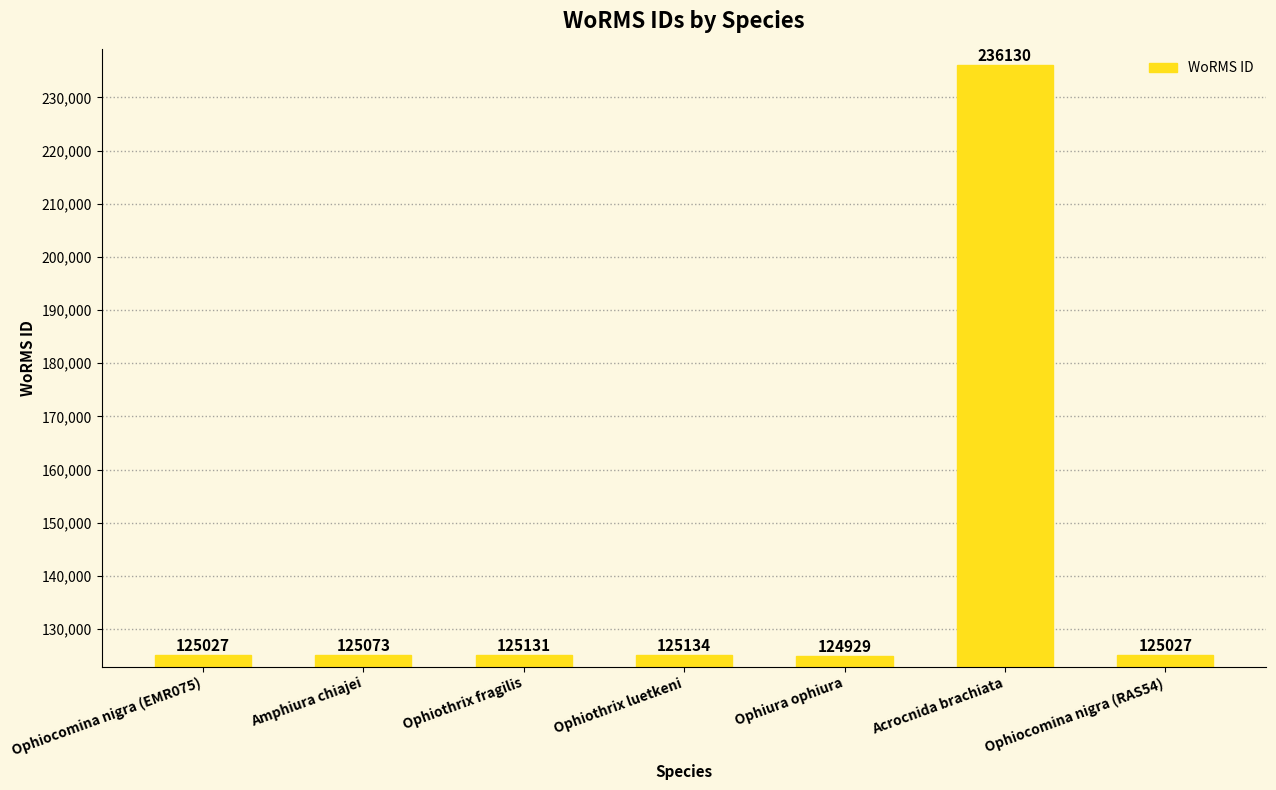

At which label is the value closest to 180529?

Ophiothrix luetkeni